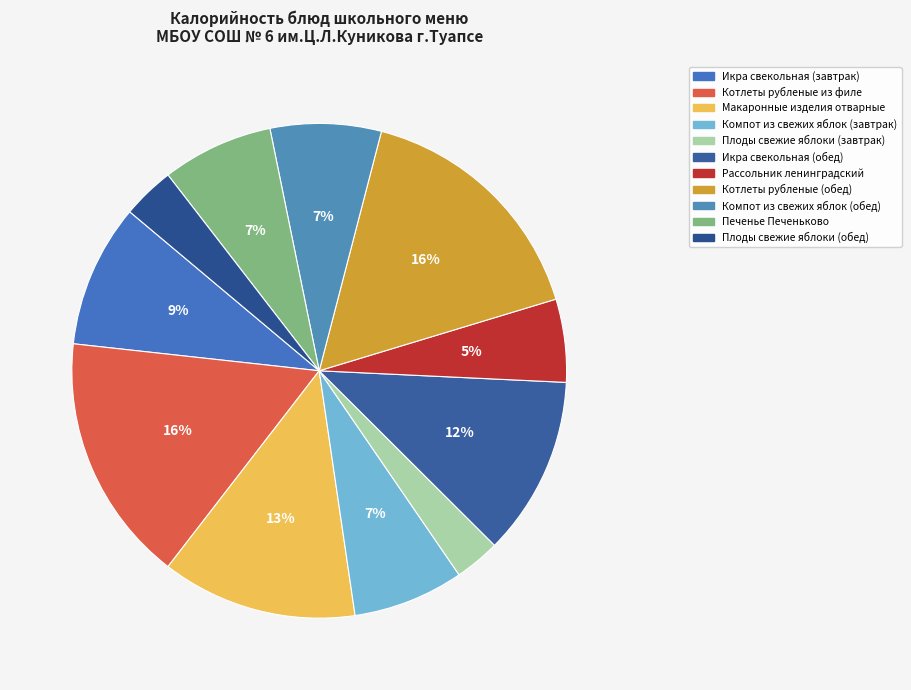

True or false: Котлеты рубленые из филе accounts for 16% of the total.

True